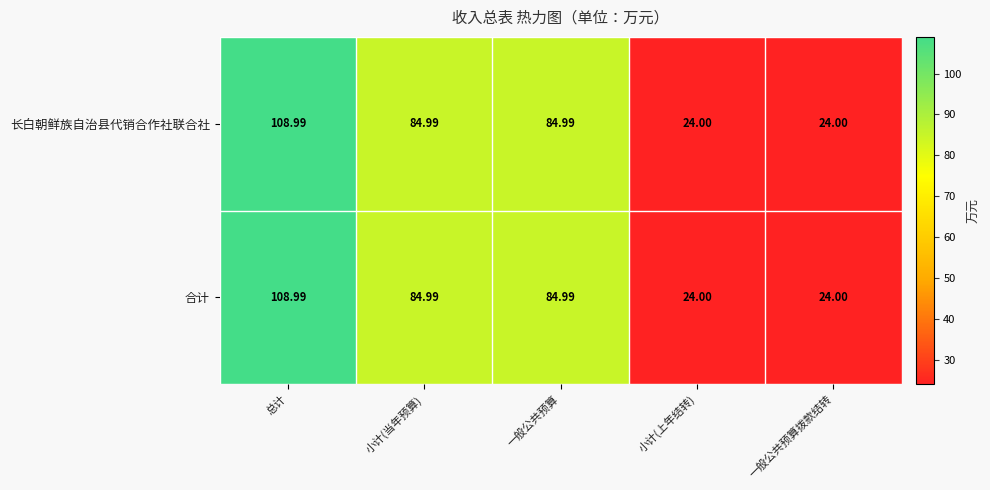

At which label does 长白朝鲜族自治县代销合作社联合社 reach its peak?

总计